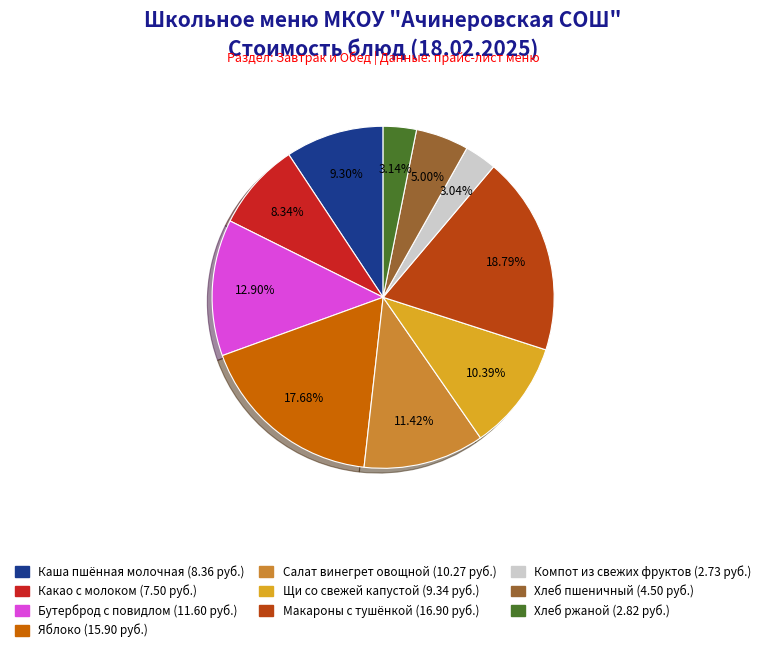

Is it true that Салат винегрет овощной is 11% of the pie?

True